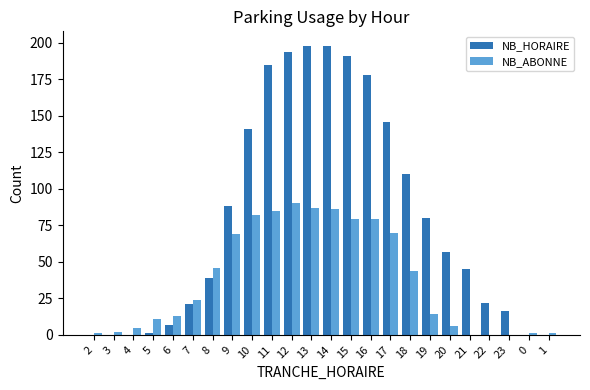

What is the maximum value for NB_HORAIRE?

198